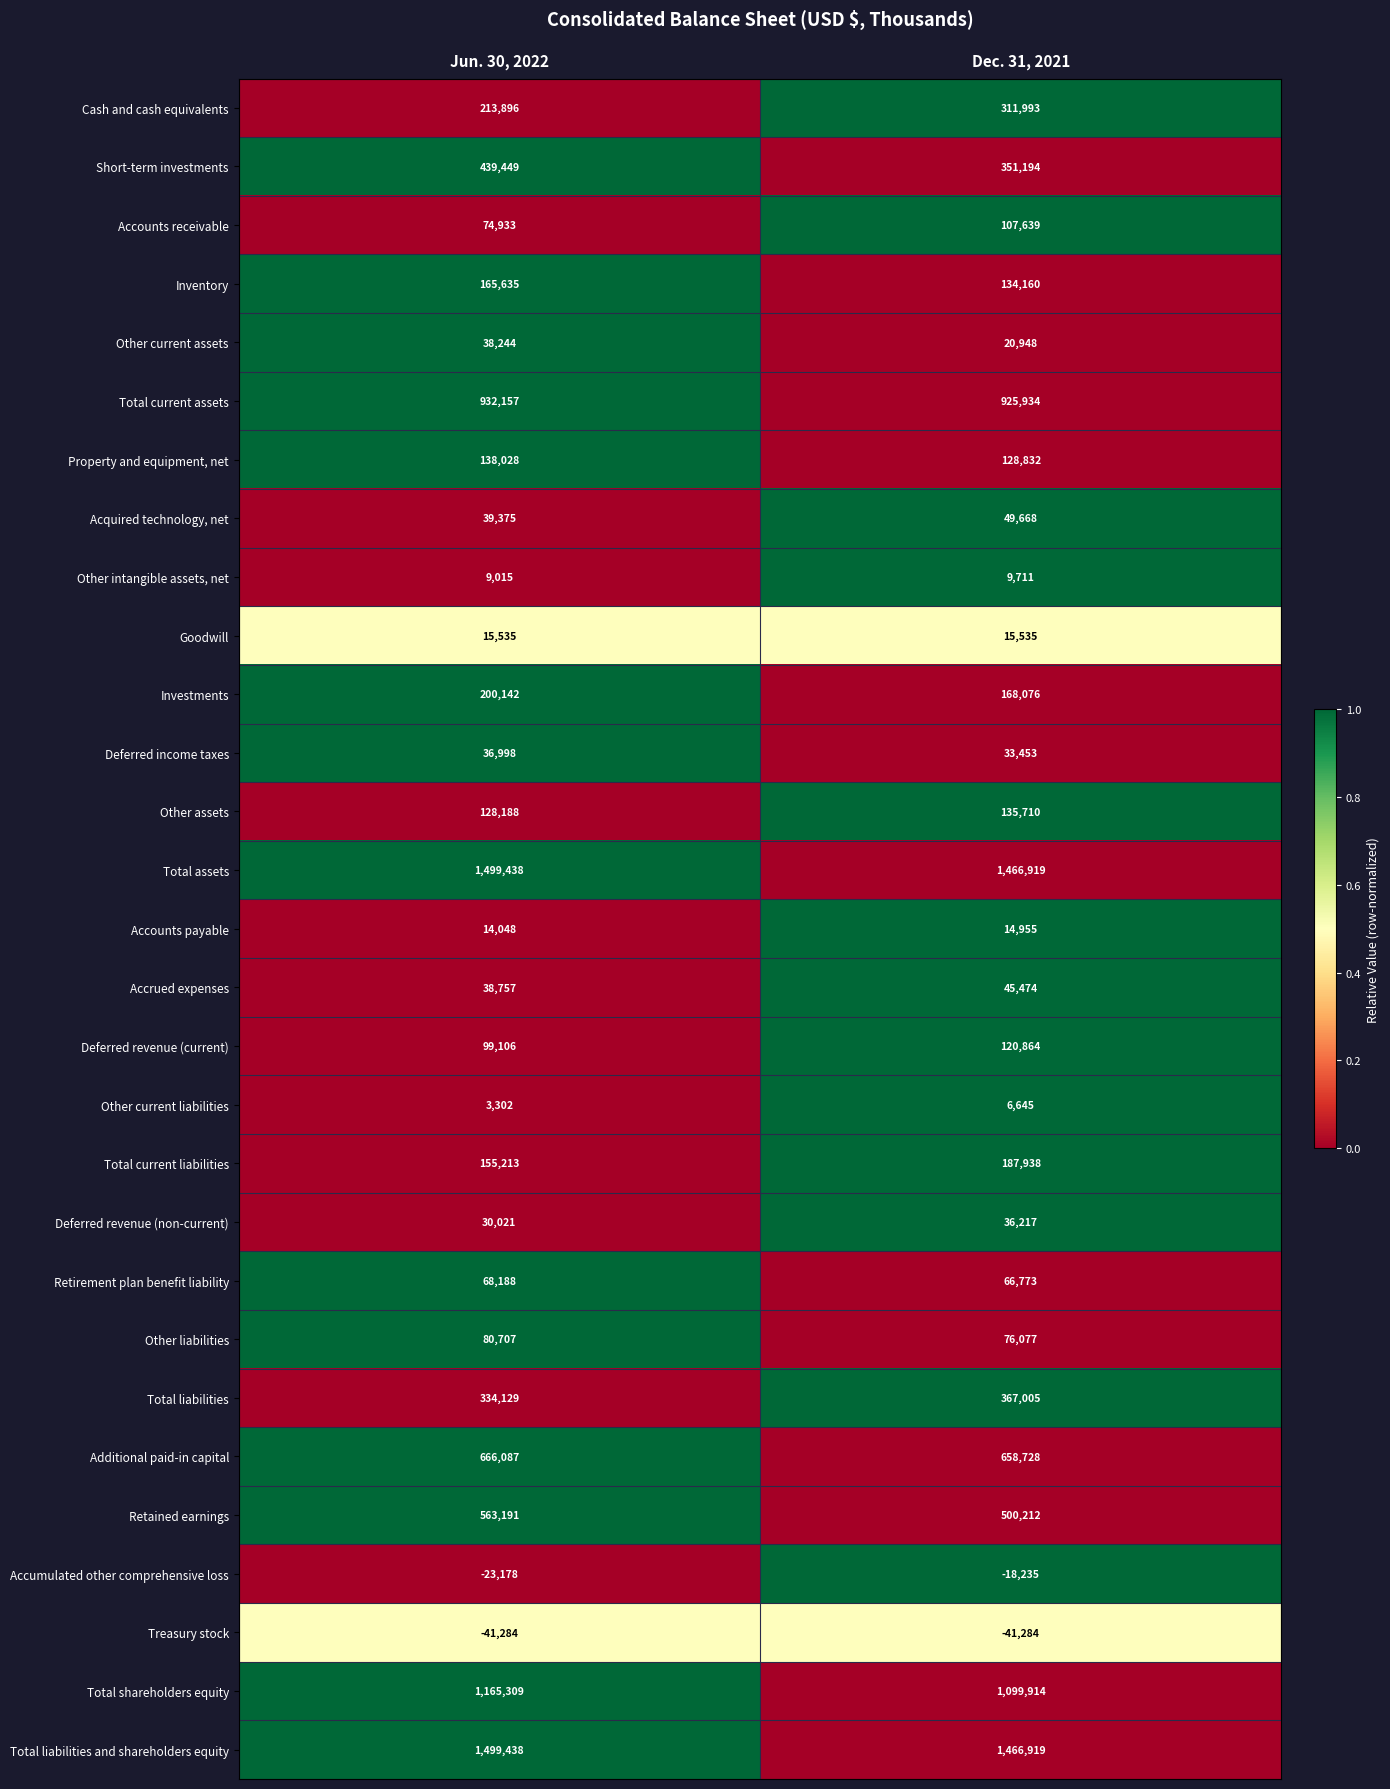

How many distinct data groups are displayed?

29